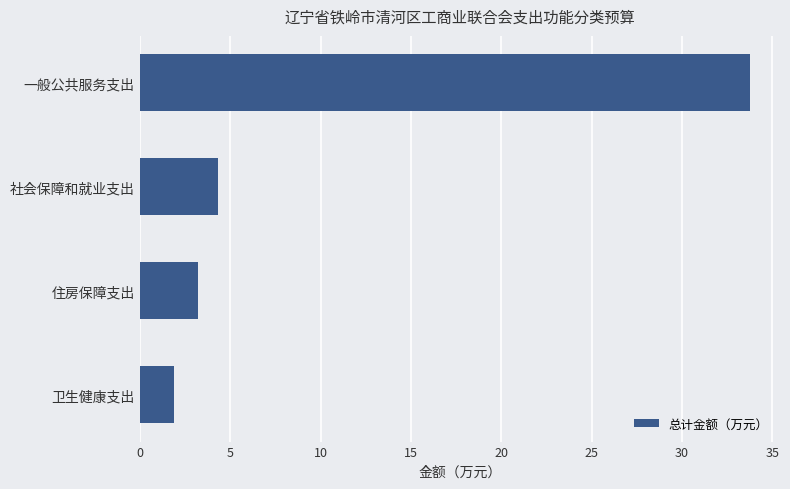

Reading bottom to top, transcribe all the data shown in this chart.

卫生健康支出=1.9	住房保障支出=3.2	社会保障和就业支出=4.3	一般公共服务支出=33.7